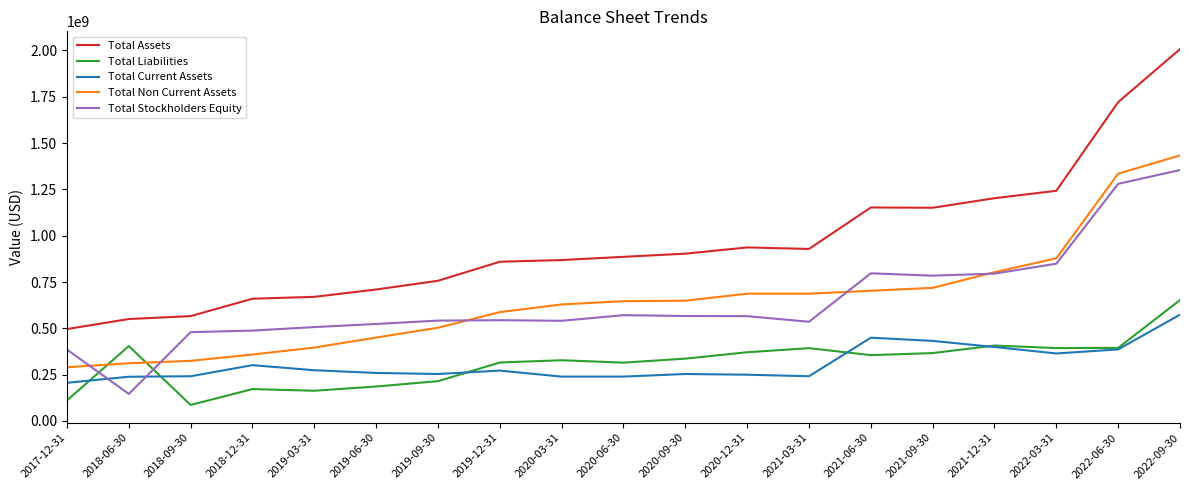

Between 2019-03-31 and 2021-12-31, which series saw the biggest shift?

Total Assets